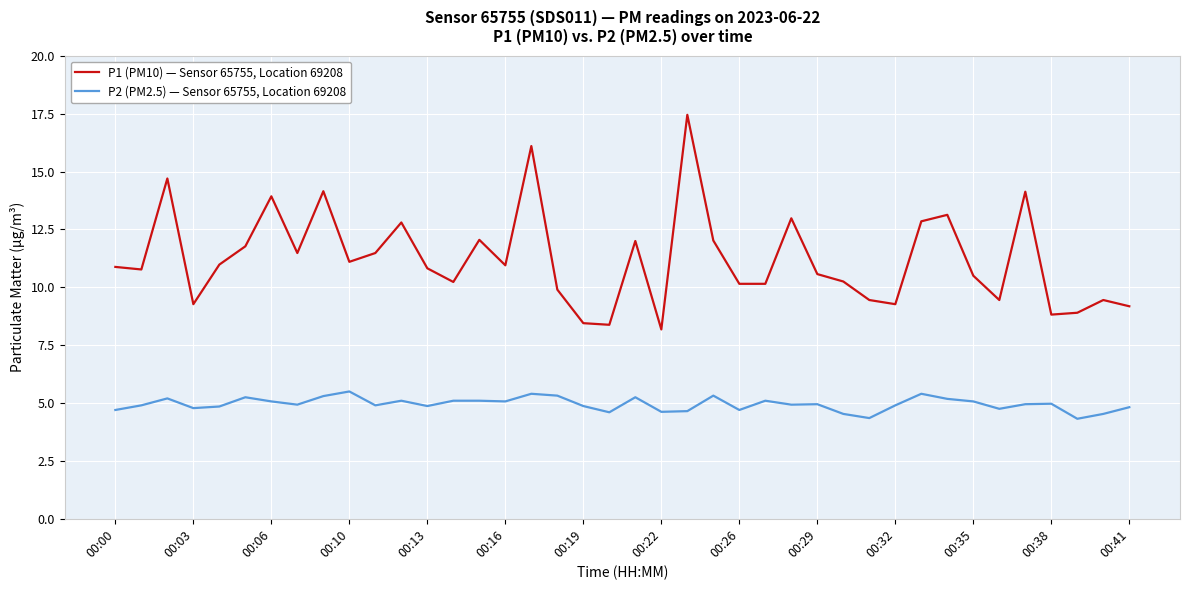

Which series has the widest spread of values?

P1 (PM10) — Sensor 65755, Location 69208